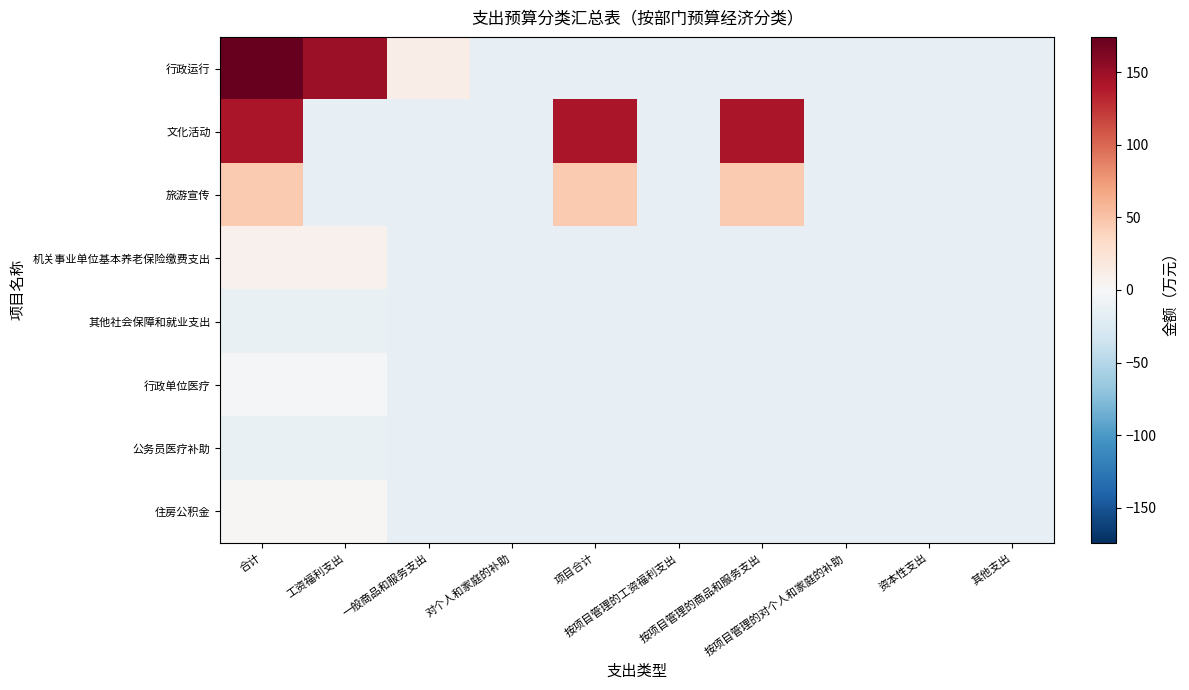

List the series in order of their peak value, highest first.

行政运行, 文化活动, 旅游宣传, 机关事业单位基本养老保险缴费支出, 住房公积金, 行政单位医疗, 其他社会保障和就业支出, 公务员医疗补助